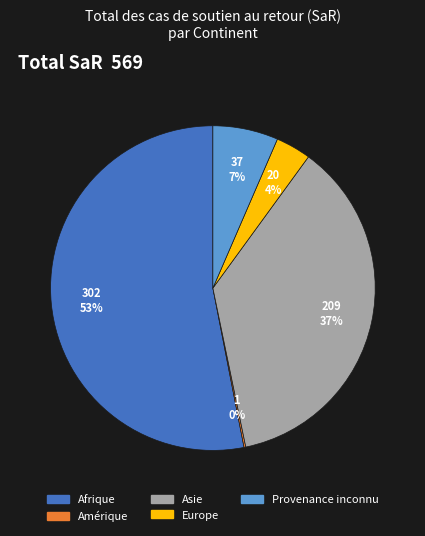

To the nearest percent, what is the average slice percentage?

20%